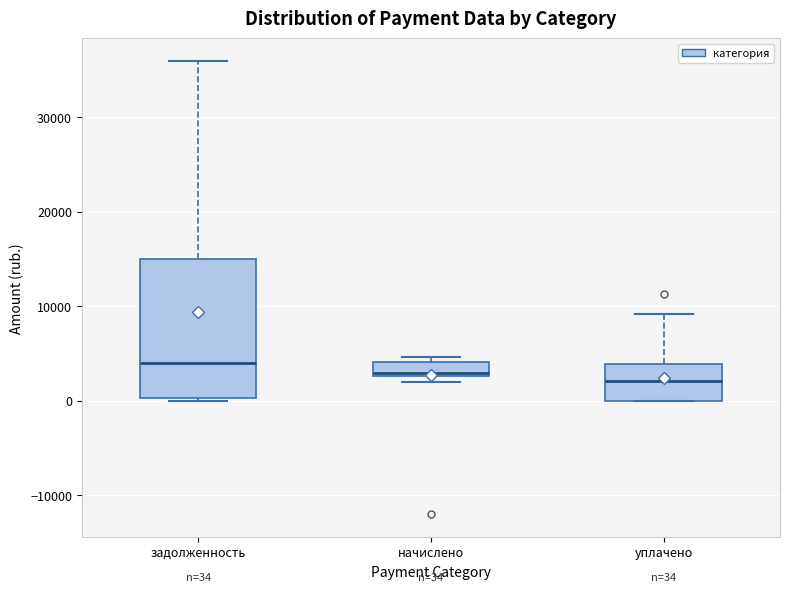

Comparing the boxes themselves (not the whiskers), which one is the tallest?

задолженность